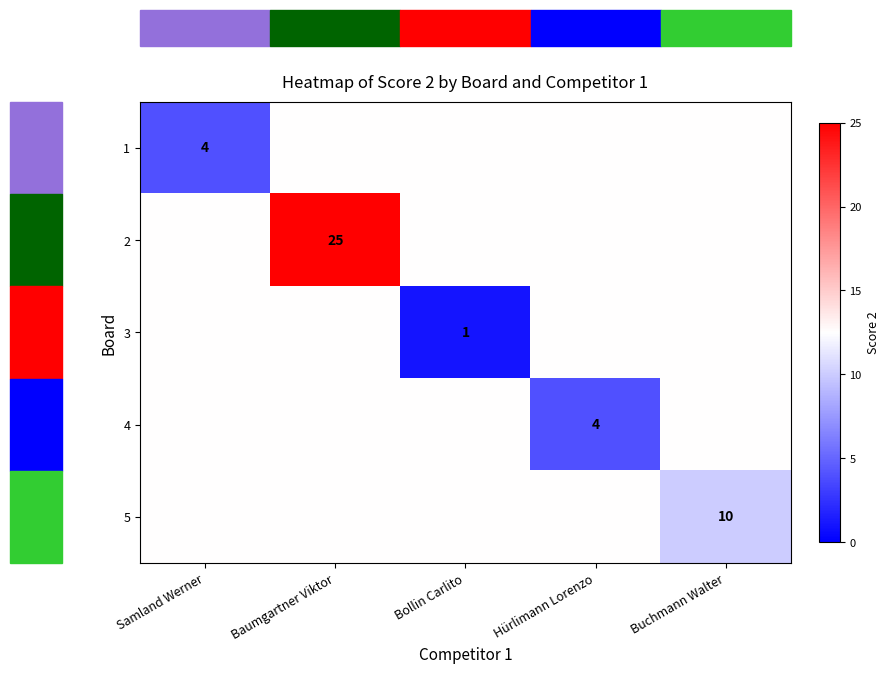

Is it true that 3 equals 0.7 at Bollin Carlito?

False